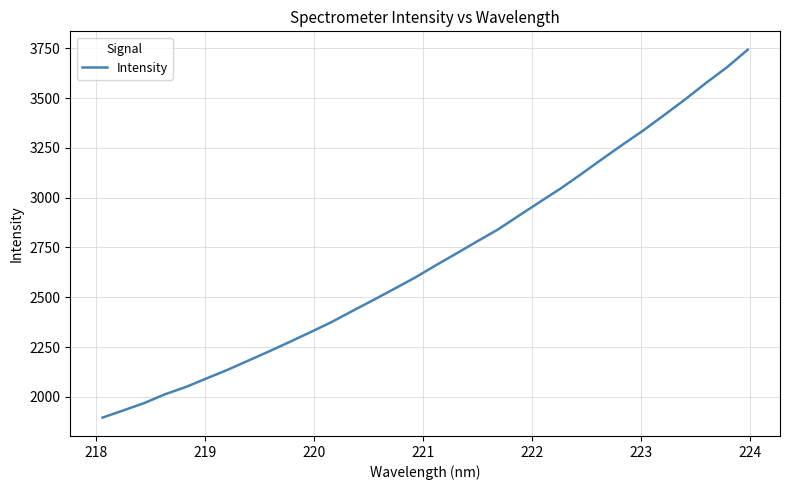

What is the smallest value displayed?

1896.2